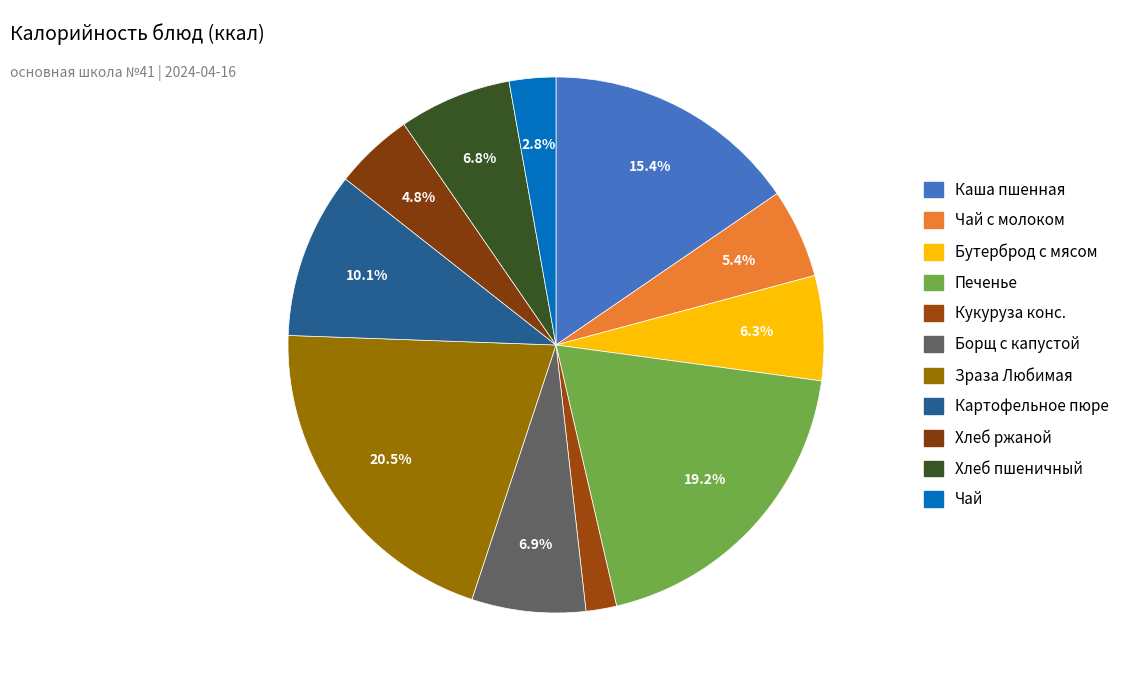

To the nearest percent, what is the average slice percentage?

9%